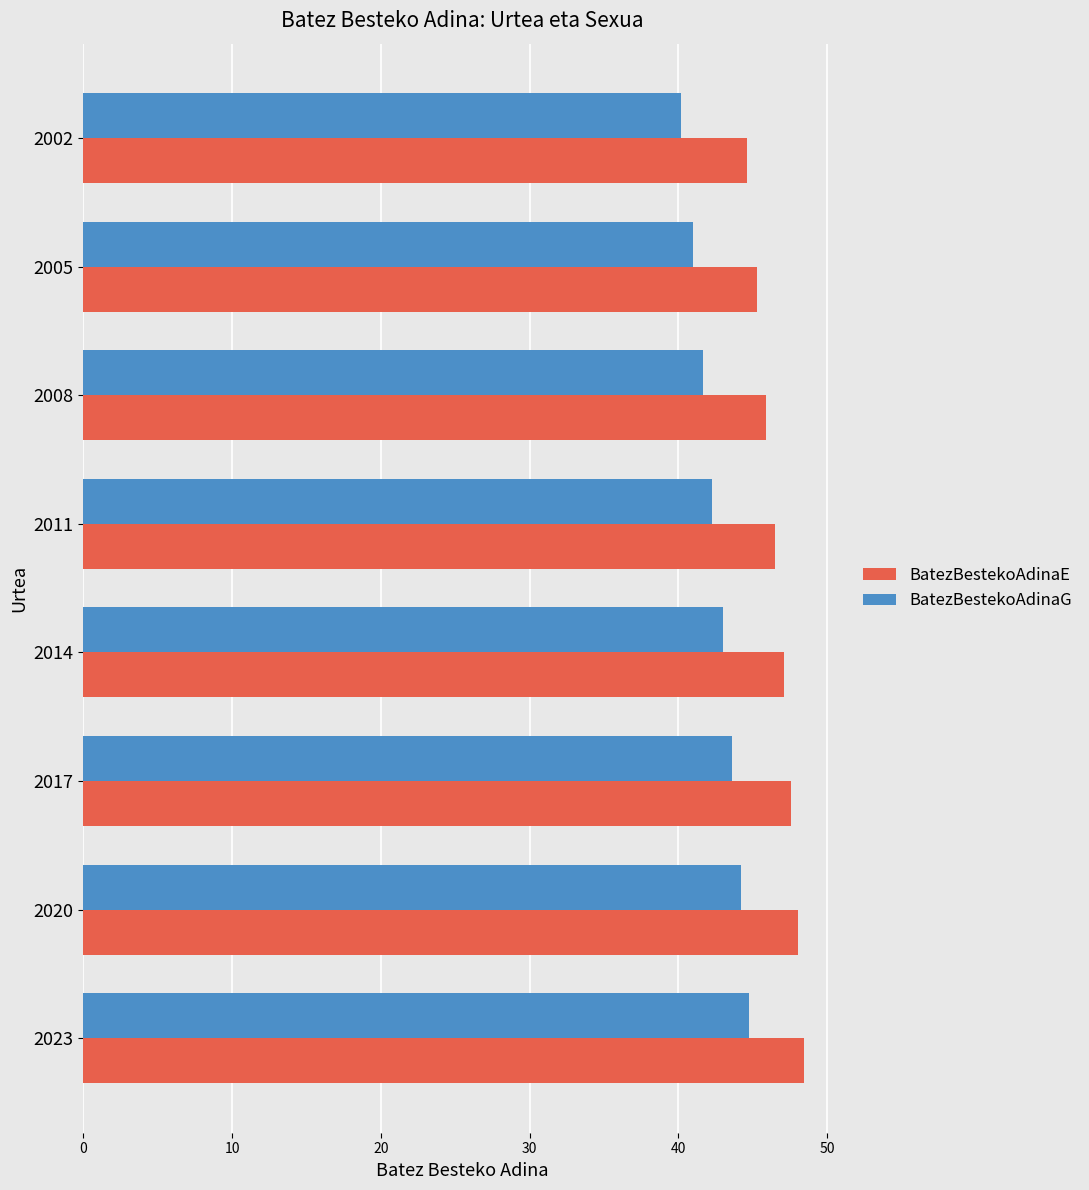

What is the difference between the highest and lowest values at 2017?

3.9